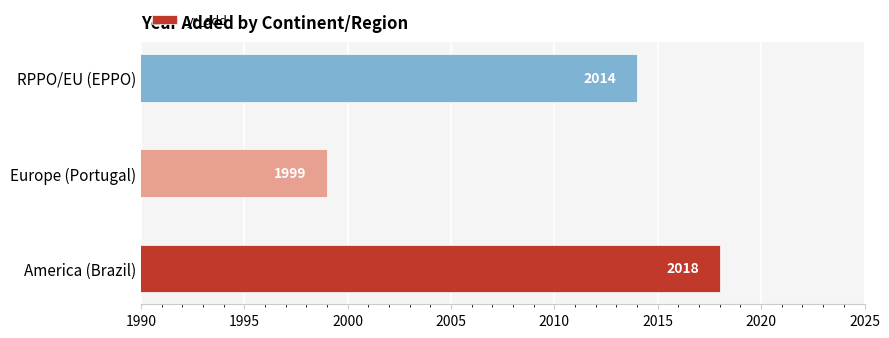

What is the average value?

2010